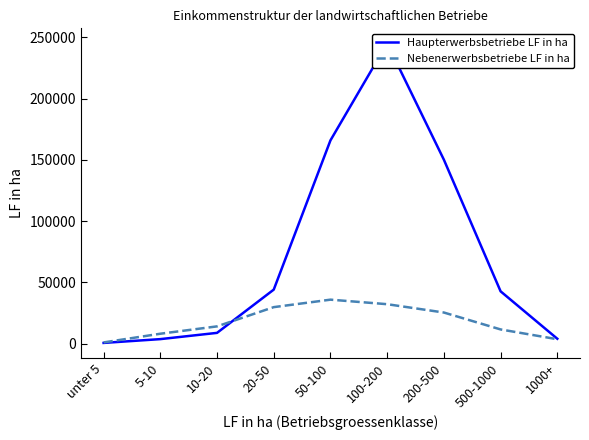

How many values in the Nebenerwerbsbetriebe LF in ha series are below 14100?

4